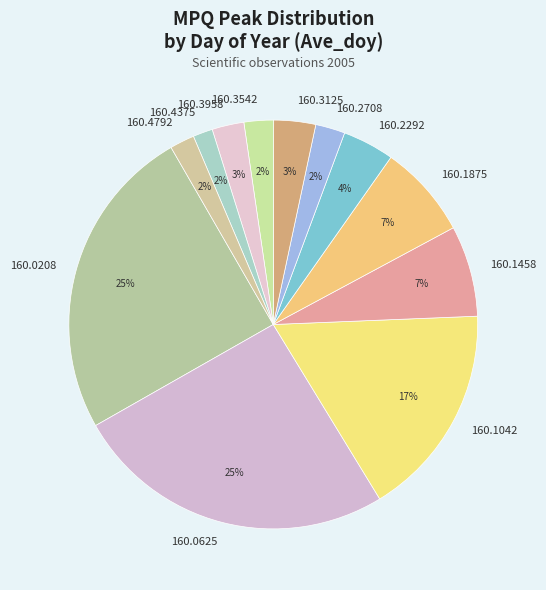

To the nearest percent, what is the combined percentage of 160.2292 and 160.1458?

11%